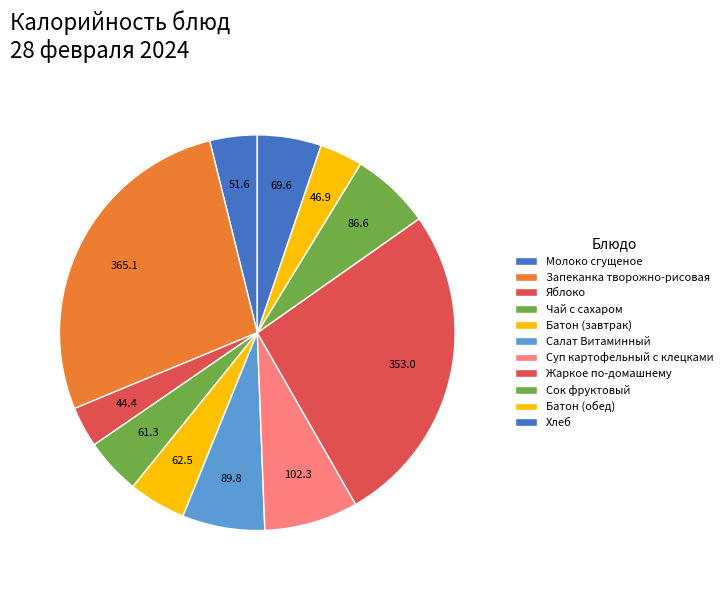

Is it true that Салат Витаминный is 7% of the pie?

True